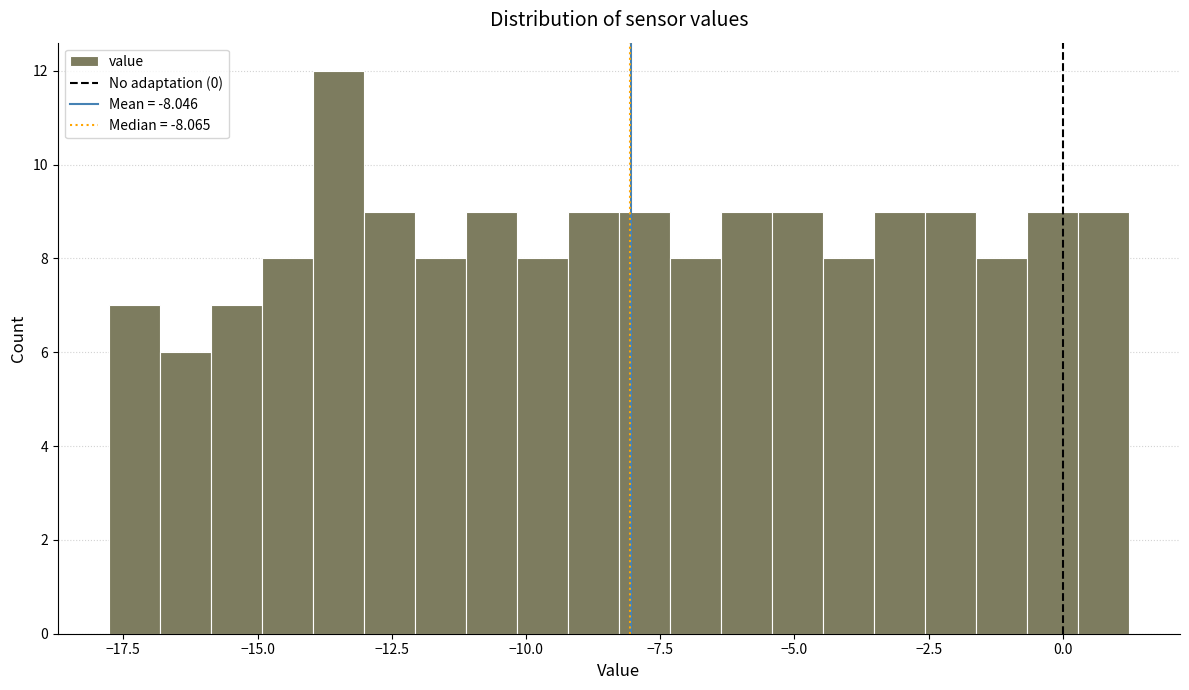

Read against the x-axis, roughly where is the centre of the tallest bar?

-13.5